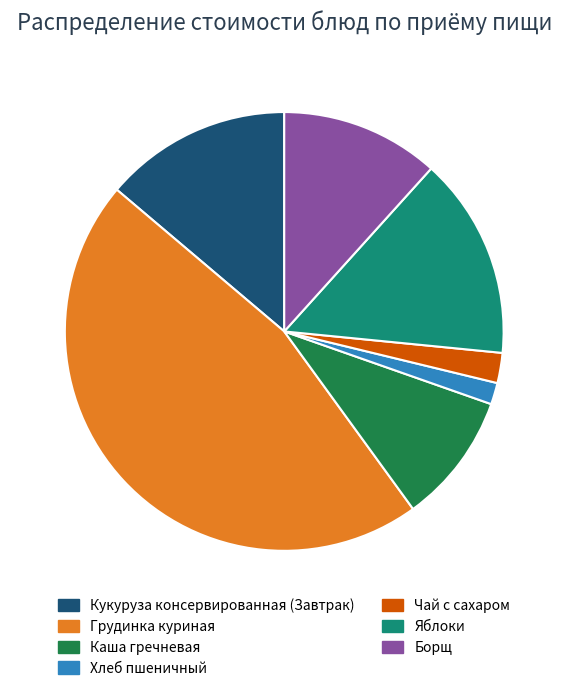

Which slice is the largest?

Грудинка куриная